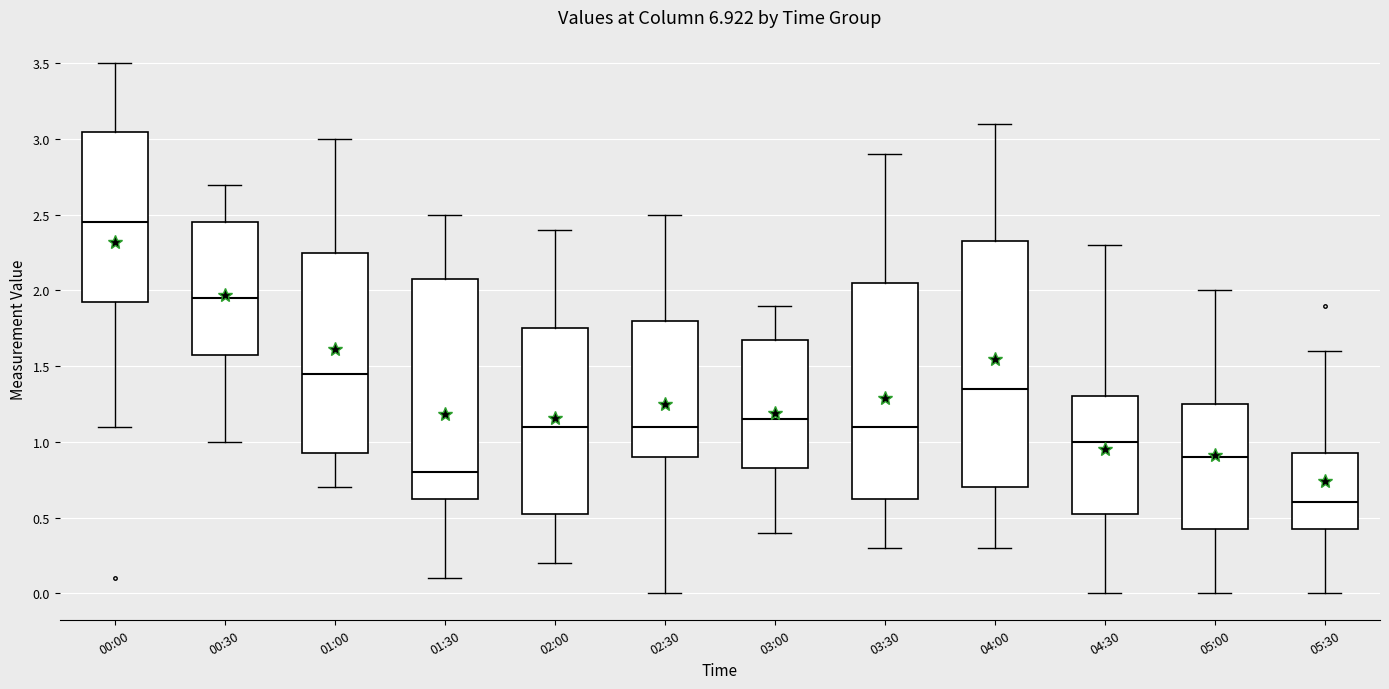

Comparing the boxes themselves (not the whiskers), which one is the tallest?

04:00